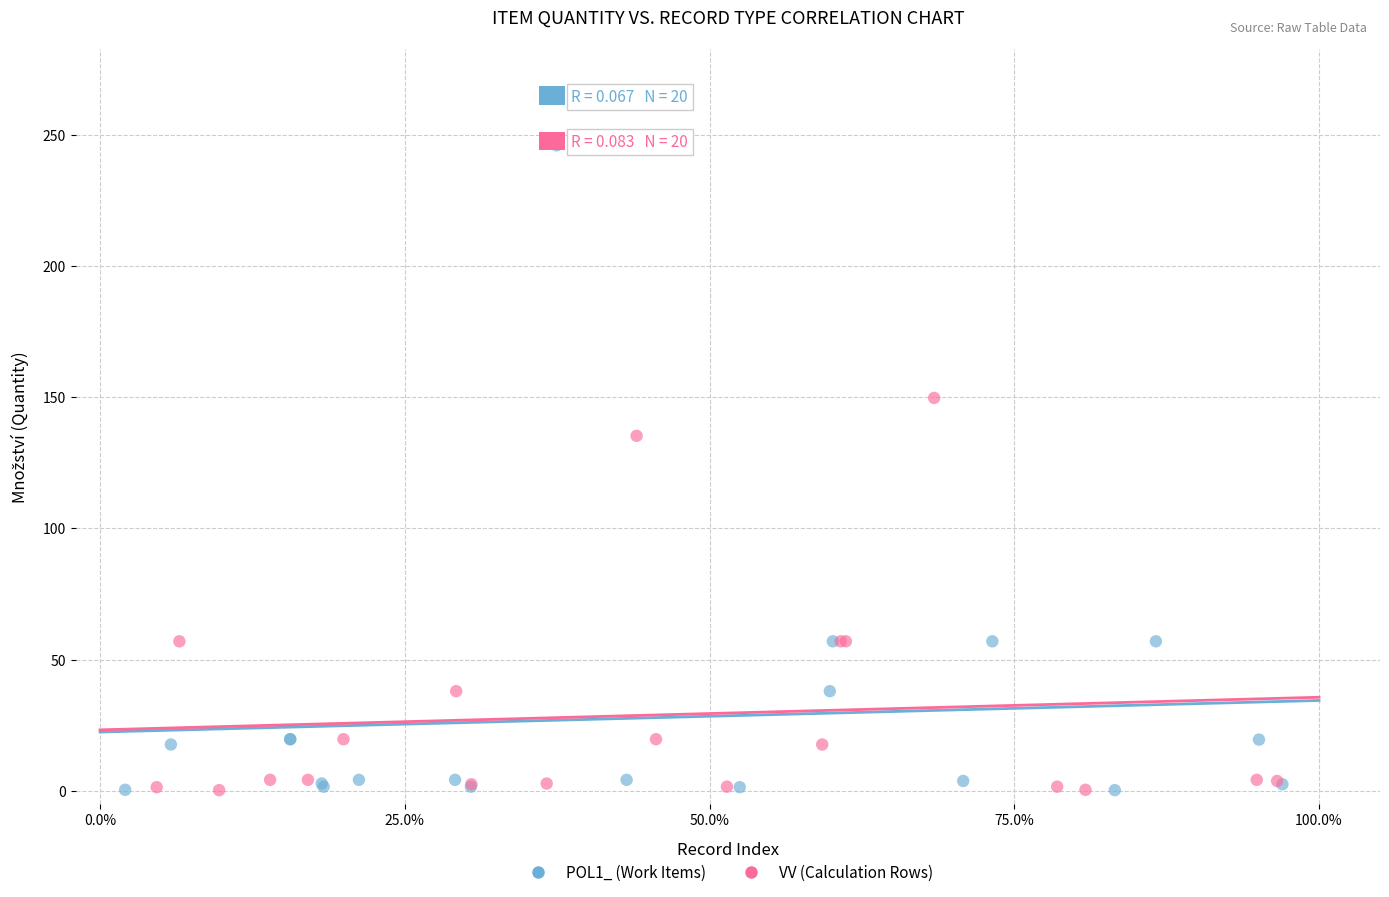

Which series has the widest spread of Y values?

POL1_ (Work Items)